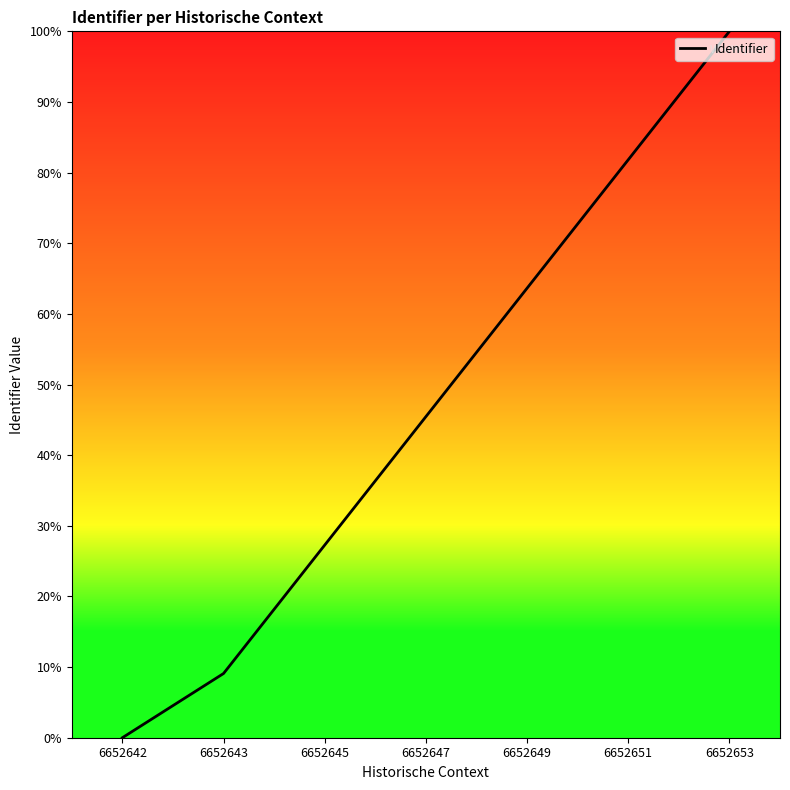

At which label does the data first exceed 45?

6652647